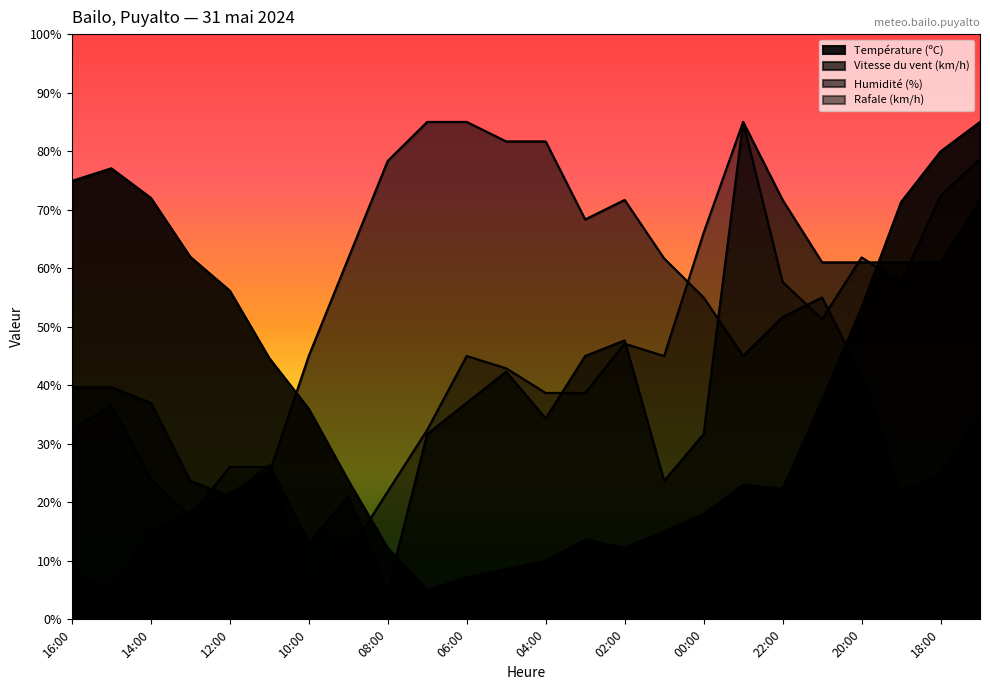

Between 12:00 and 03:00, which is larger?

12:00